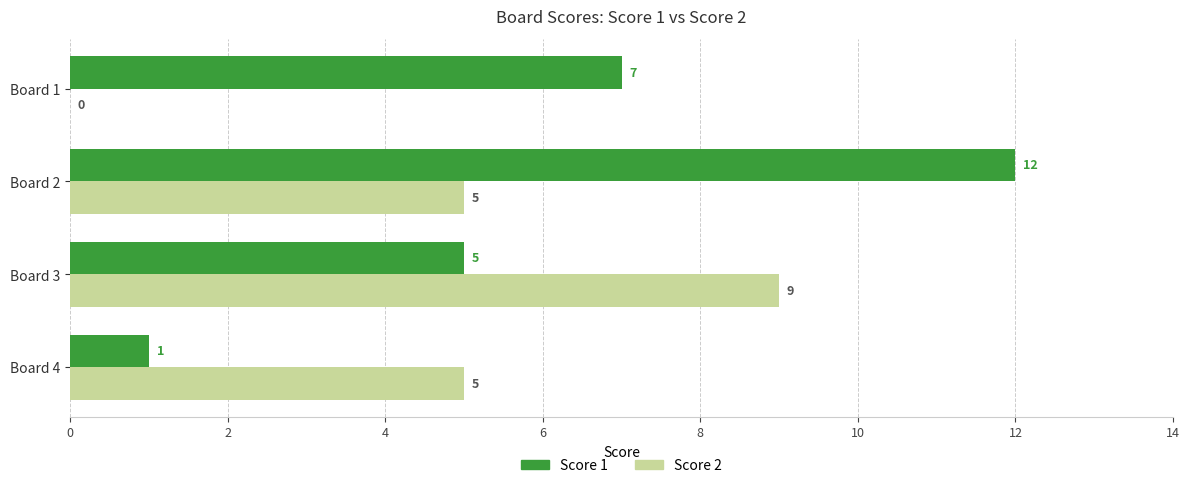

The value of Score 2 at Board 4 is 8. True or false?

False